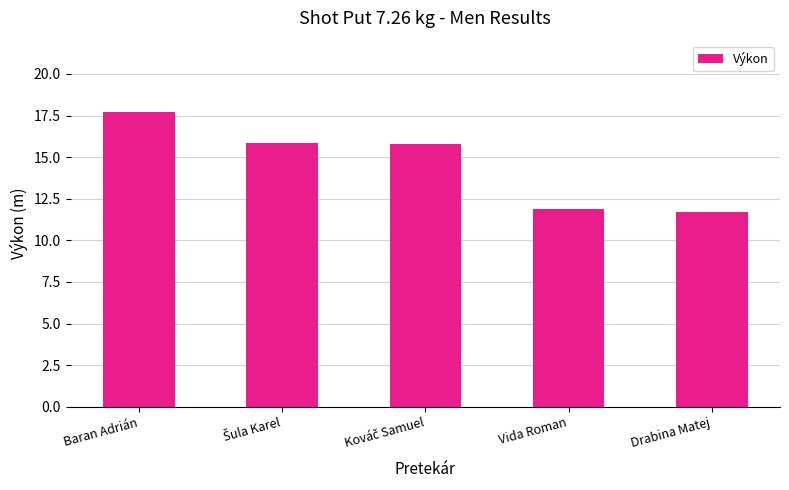

How many distinct data groups are displayed?

1